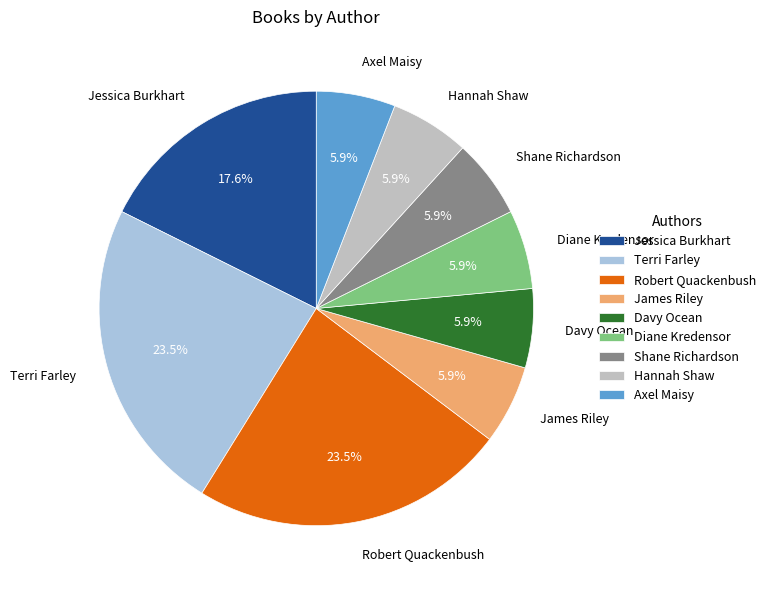

What is the ratio of the value at Robert Quackenbush to the value at Hannah Shaw?

4.0